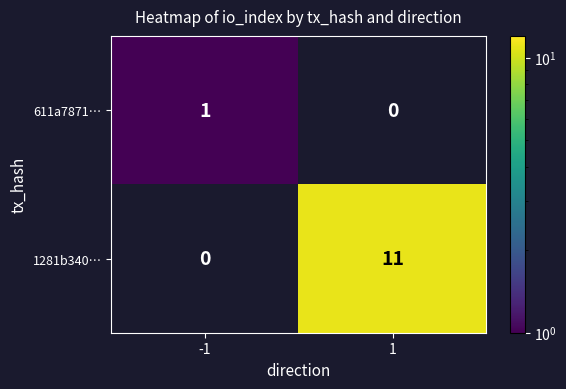

The value of 611a7871… at 1 is 1. True or false?

False